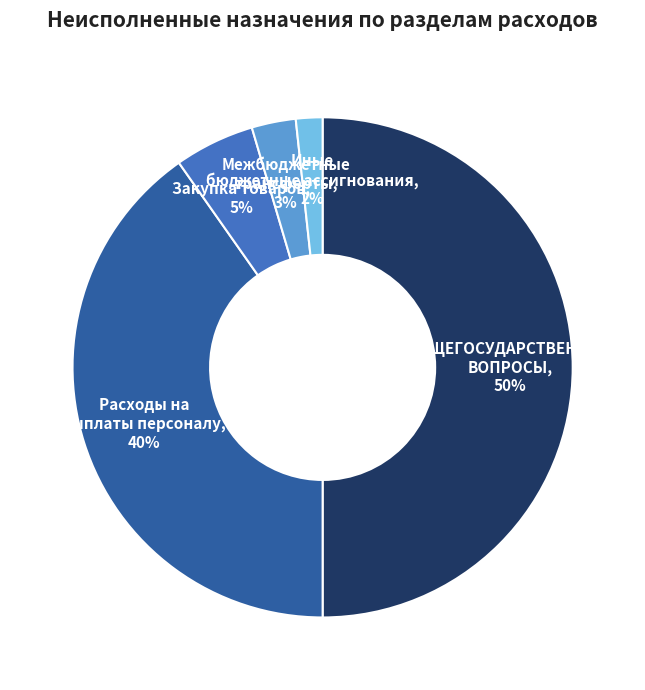

To the nearest percent, what is the difference between the largest and smallest slice percentages?

48%